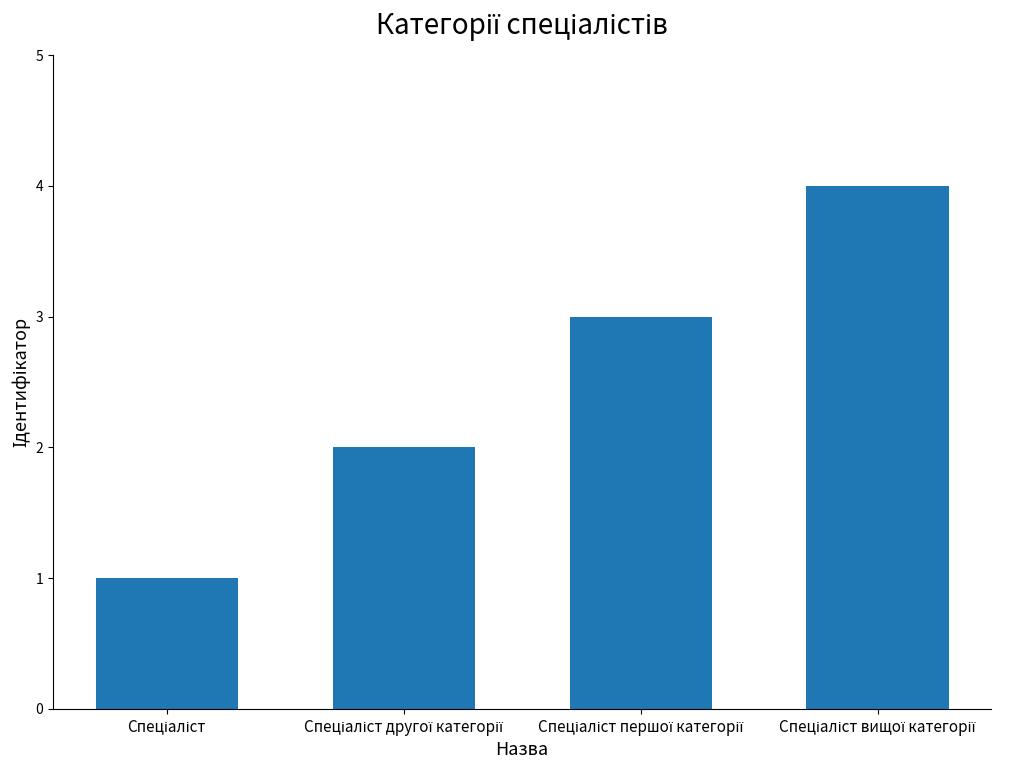

Count the number of data series in this chart.

1